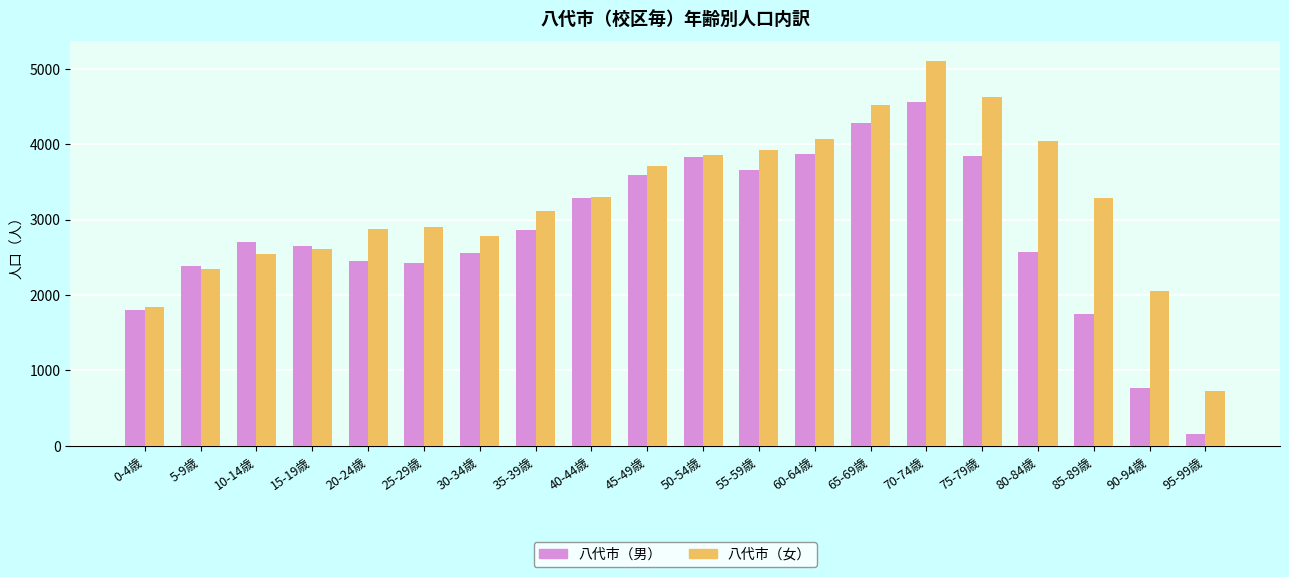

What is the sum of all 八代市（女） values?

64240